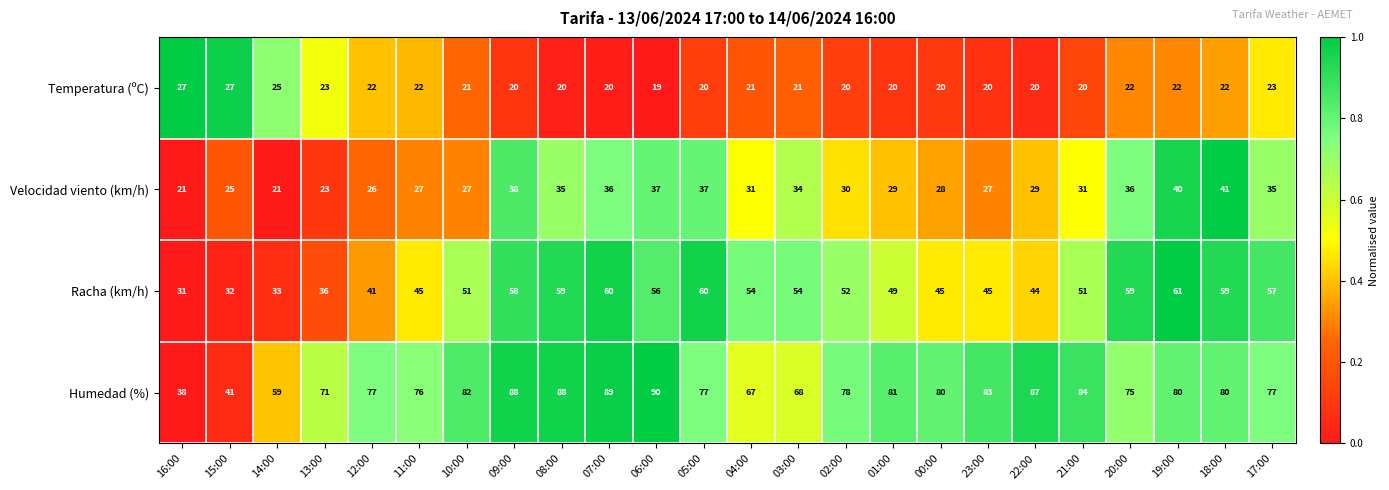

What is the maximum value shown in the chart?

90